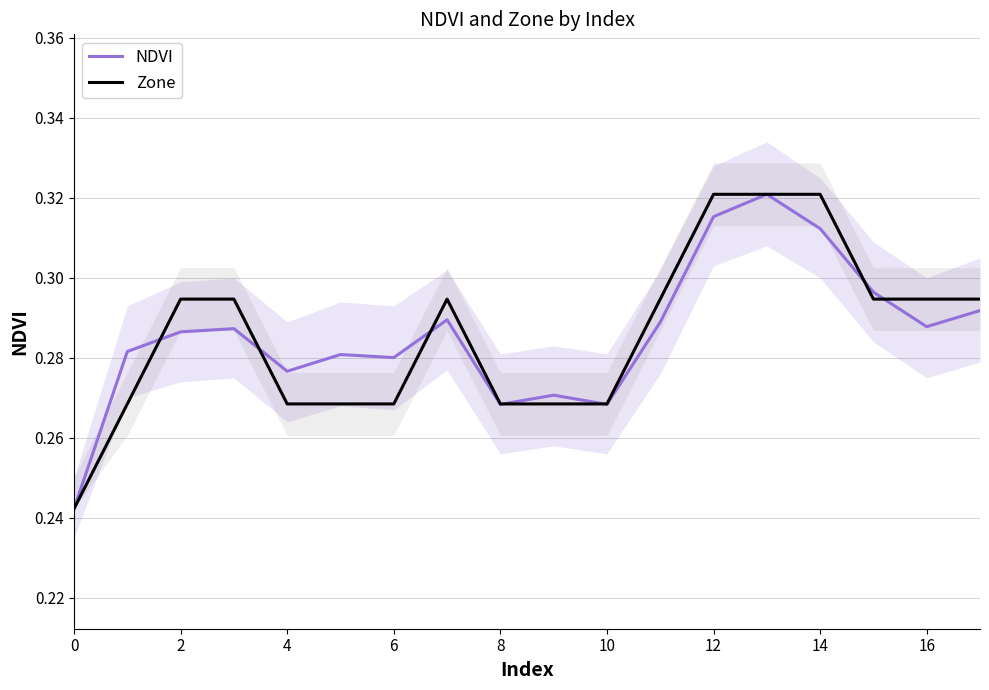

Which series has the largest range (max minus min)?

NDVI